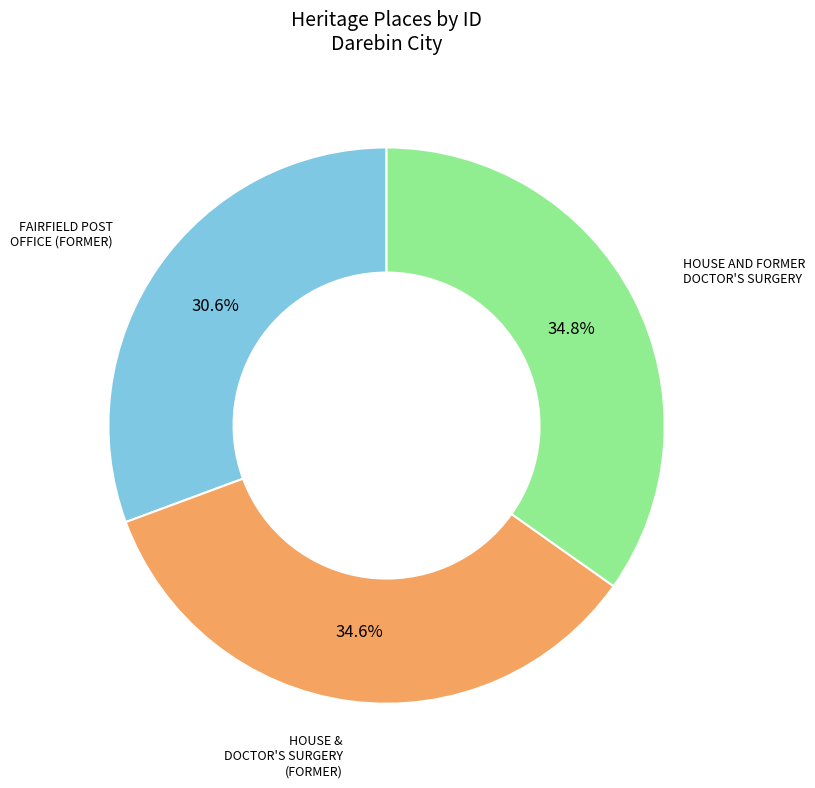

Is there a majority slice in this chart?

No